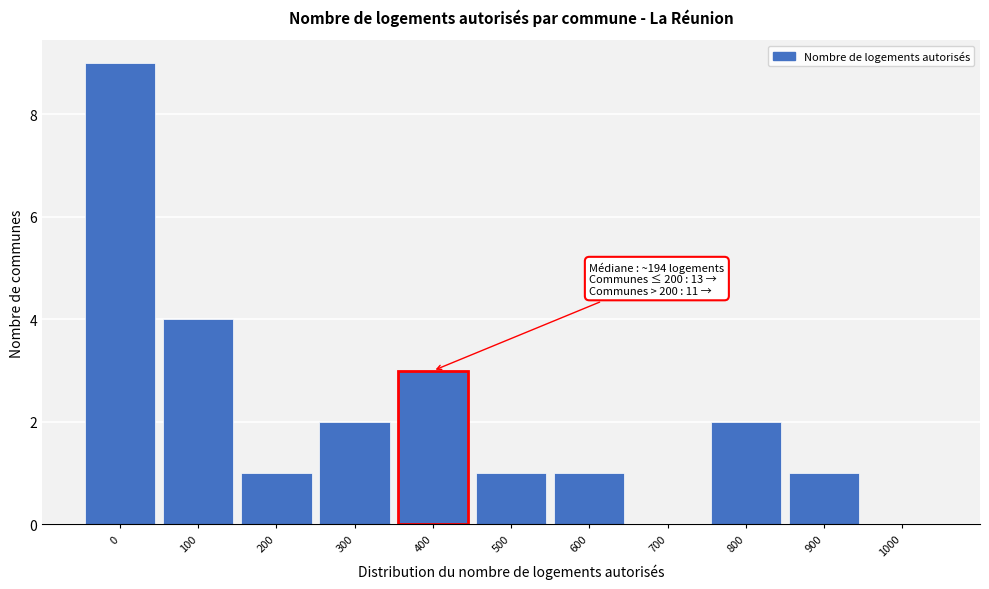

Reading left to right, what are all the values shown in this chart?

0=9	100=4	200=1	300=2	400=3	500=1	600=1	700=0	800=2	900=1	1000=0